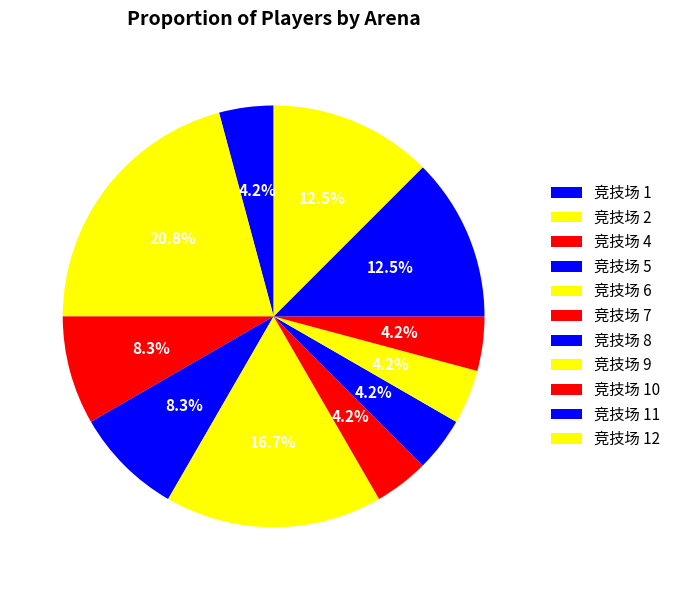

What is the change in value from 竞技场 2 to 竞技场 12?

-2